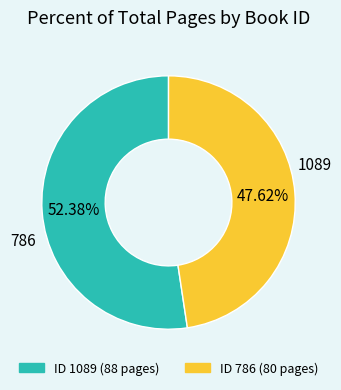

Does any single category account for the majority?

Yes